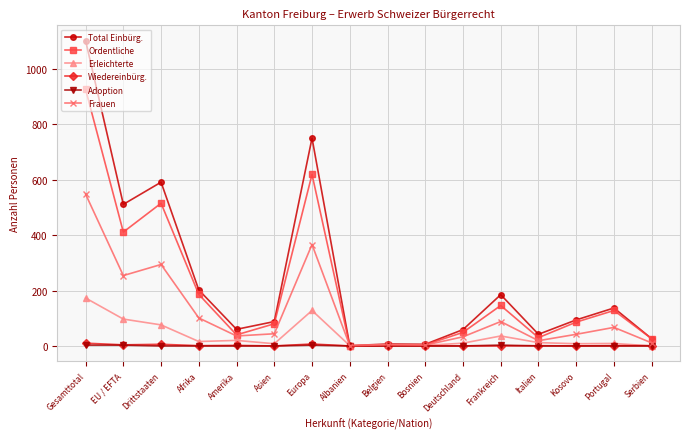

What is the value of the Frauen point at the 11th from the left?

33